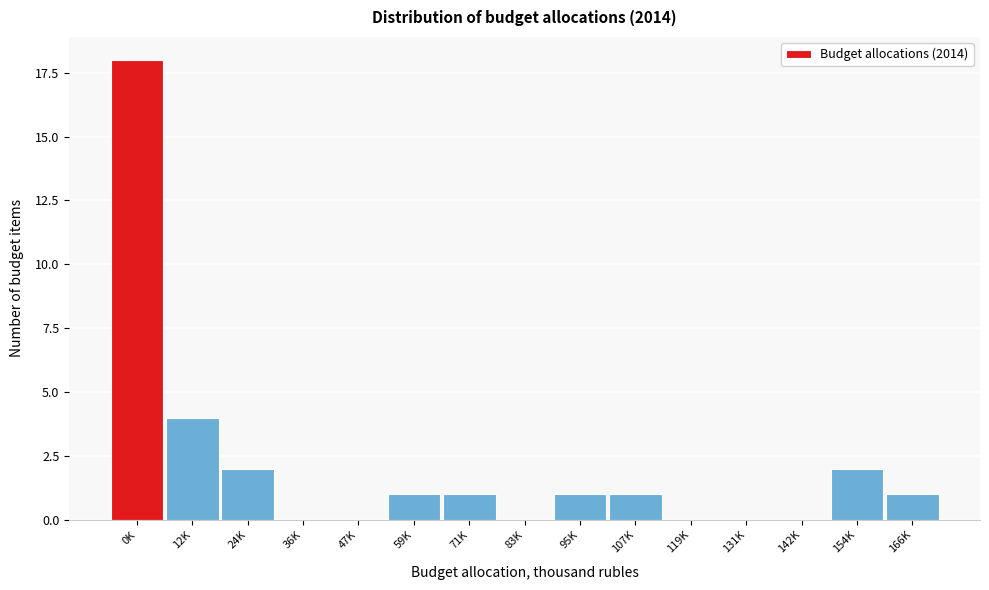

Reading right to left, what are all the values shown in this chart?

166K=1	154K=2	142K=0	131K=0	119K=0	107K=1	95K=1	83K=0	71K=1	59K=1	47K=0	36K=0	24K=2	12K=4	0K=18